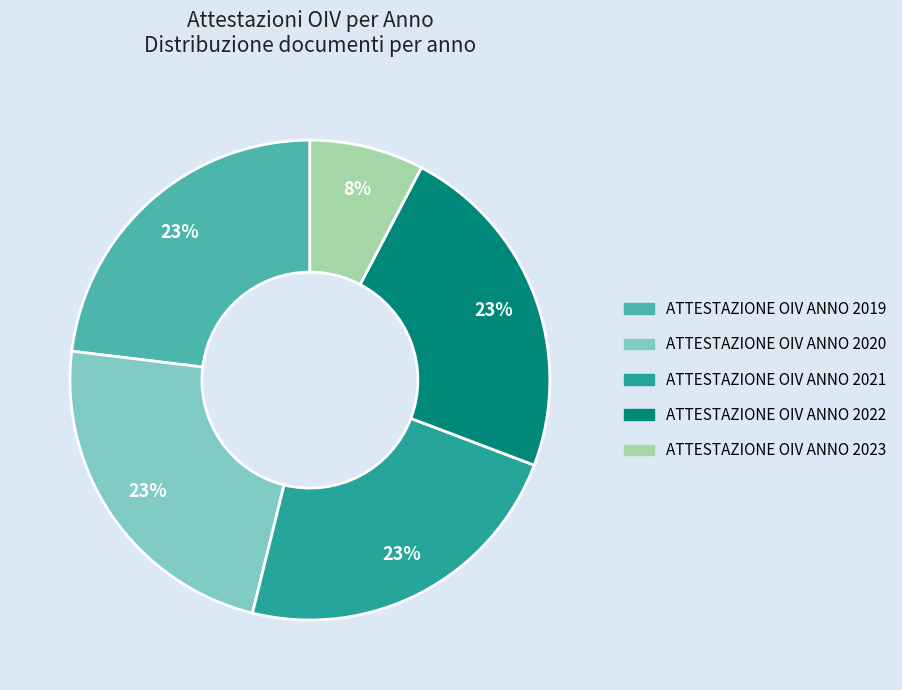

True or false: ATTESTAZIONE OIV ANNO 2020 accounts for 38% of the total.

False